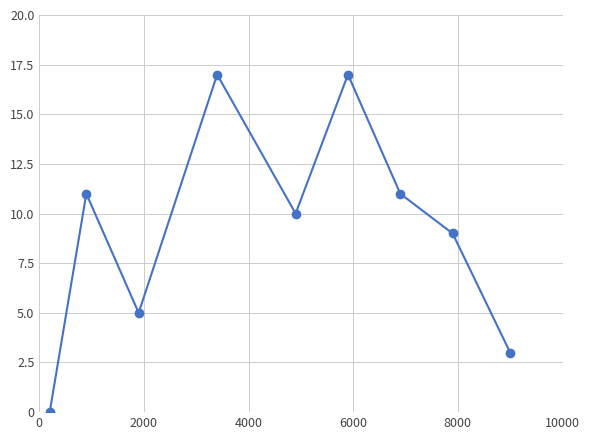

What is the maximum value shown in the chart?

17